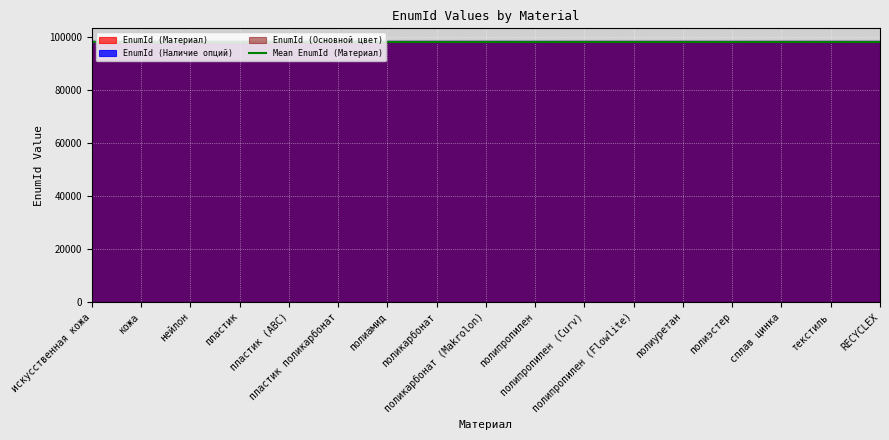

Rank the categories by EnumId (Наличие опций) value from highest to lowest.

поликарбонат (Makrolon), поликарбонат, искусственная кожа, пластик поликарбонат, пластик, полипропилен (Curv), пластик (ABC), полипропилен, полиуретан, текстиль, полиамид, полипропилен (Flowlite), сплав цинка, кожа, RECYCLEX, полиэстер, нейлон